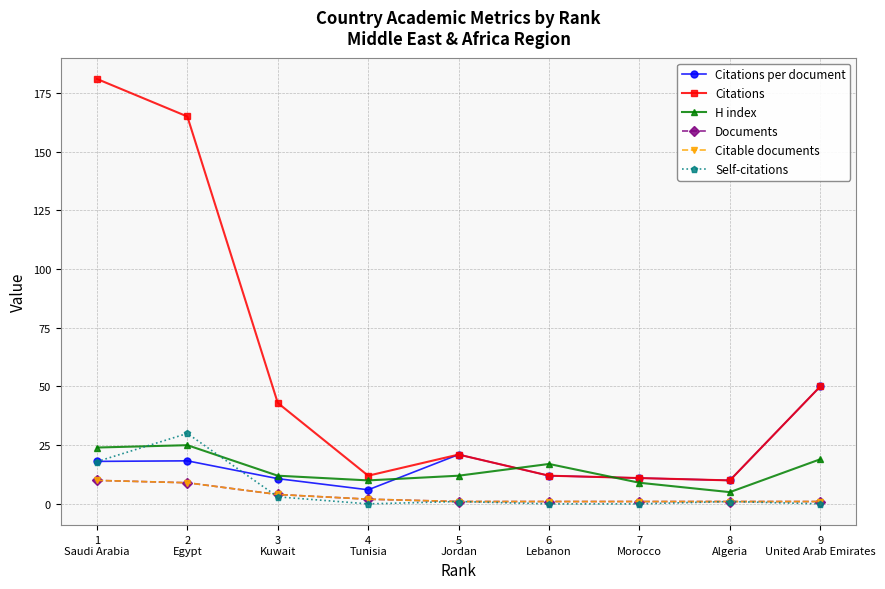

True or false: Citations and Self-citations cross at least once.

False